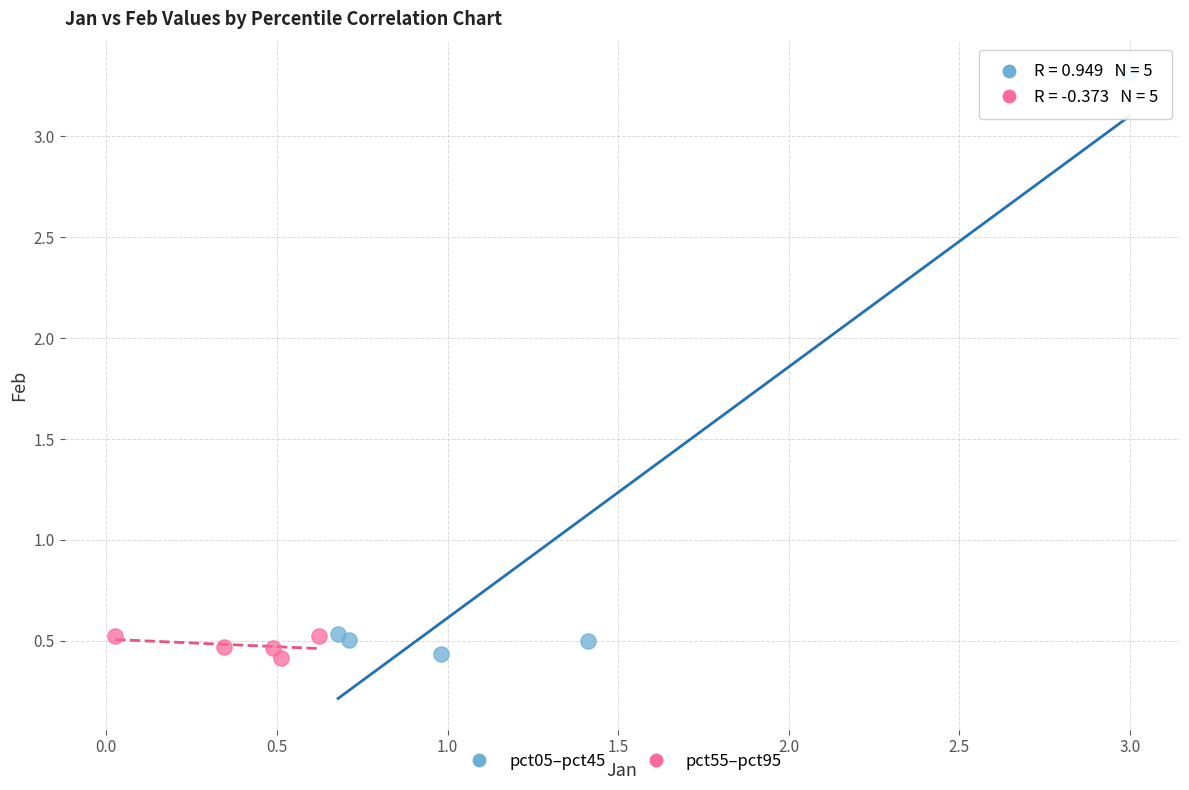

Which series reaches the maximum Y coordinate?

pct05–pct45